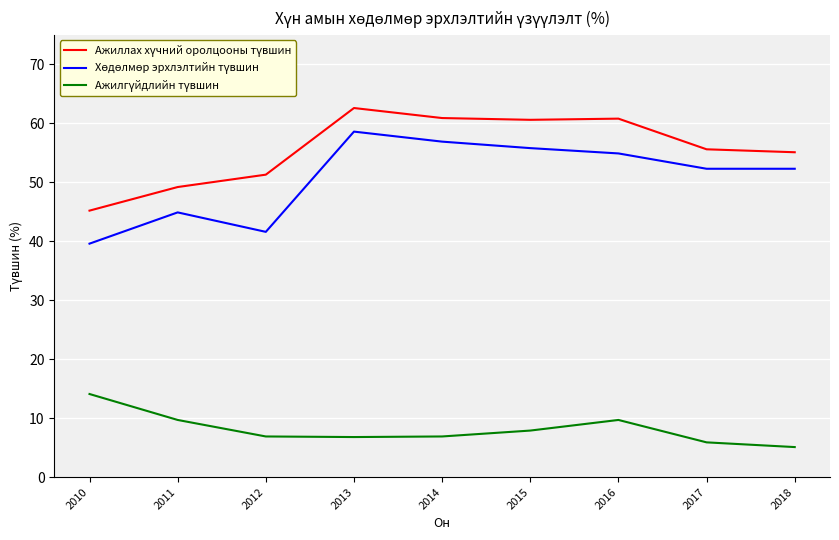

What is the difference between the highest and lowest values at 2011?

39.5